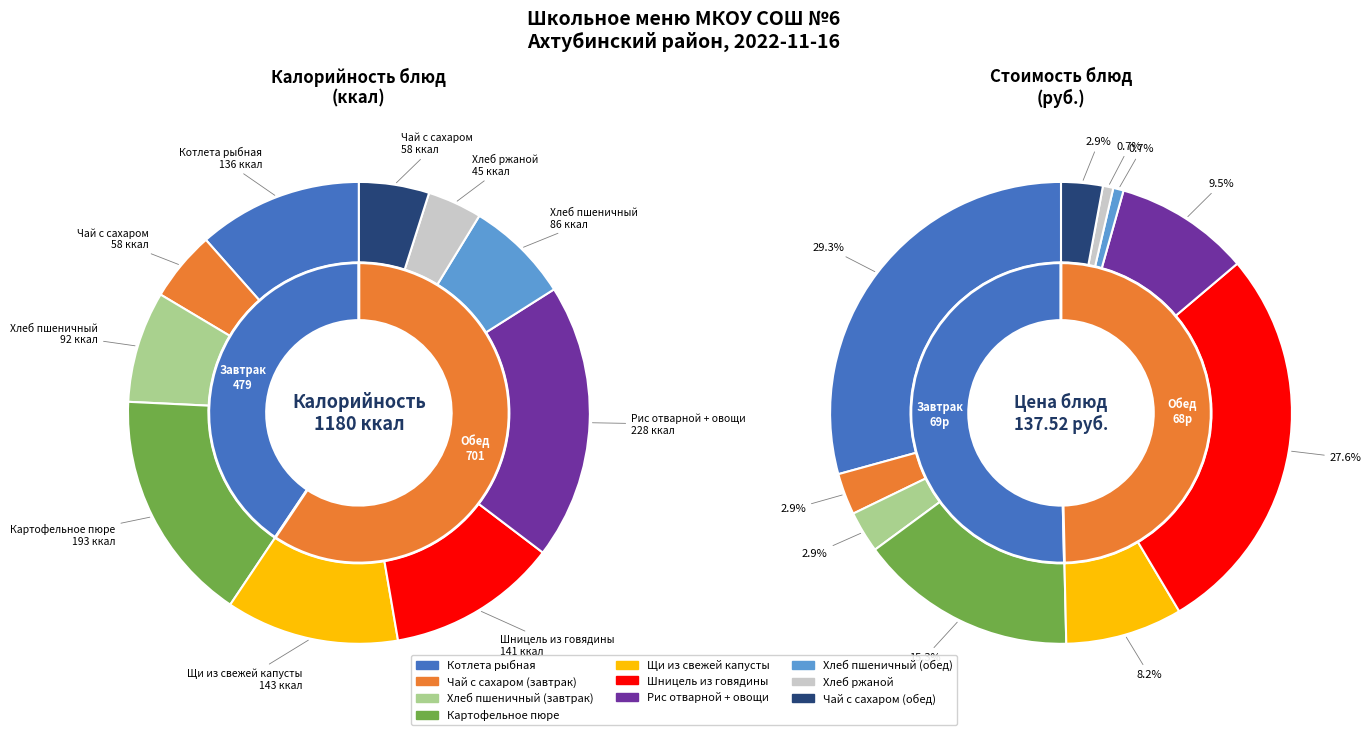

What portion of the pie excludes Хлеб пшеничный (обед)?

92.7%